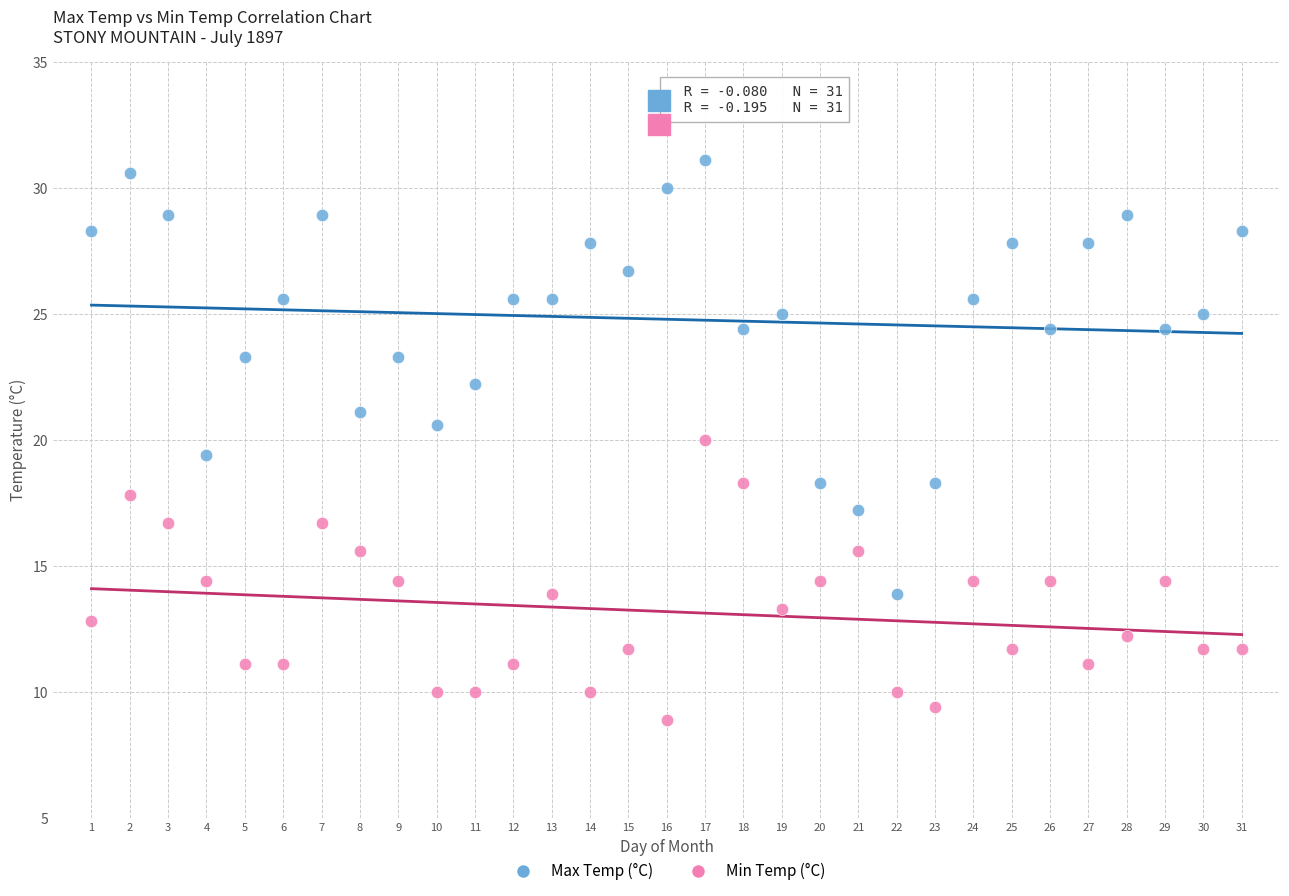

Which series reaches the minimum Y coordinate?

Min Temp (°C)